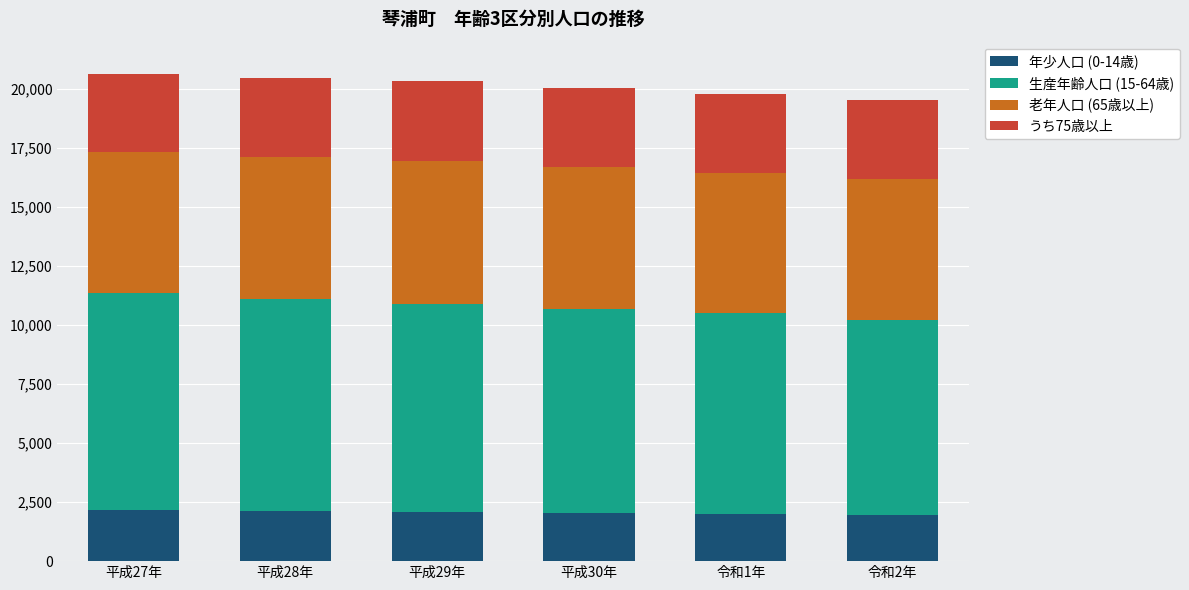

What is the total value across all series at 平成28年?

20460